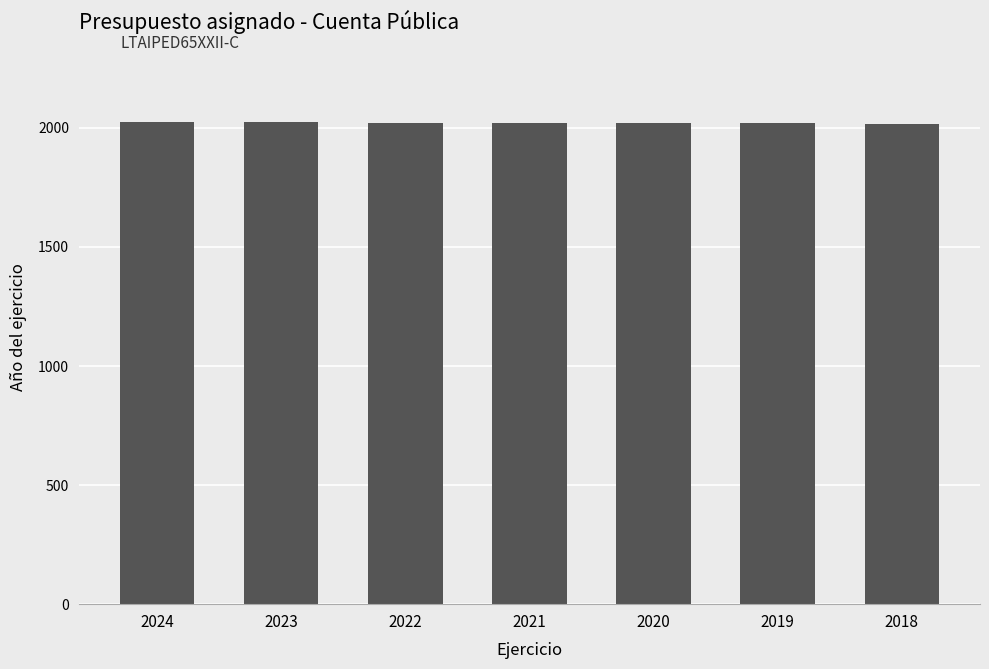

The value at 2022 is 2653. True or false?

False